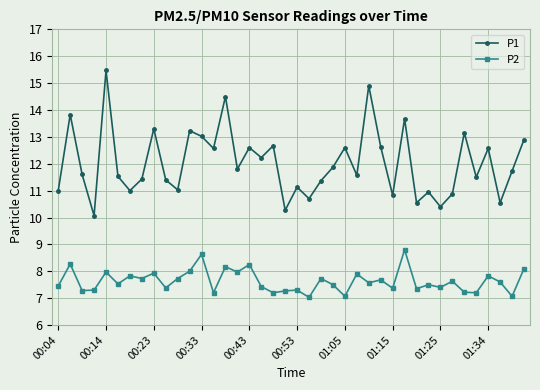

What is the sum of all P1 values?

481.0